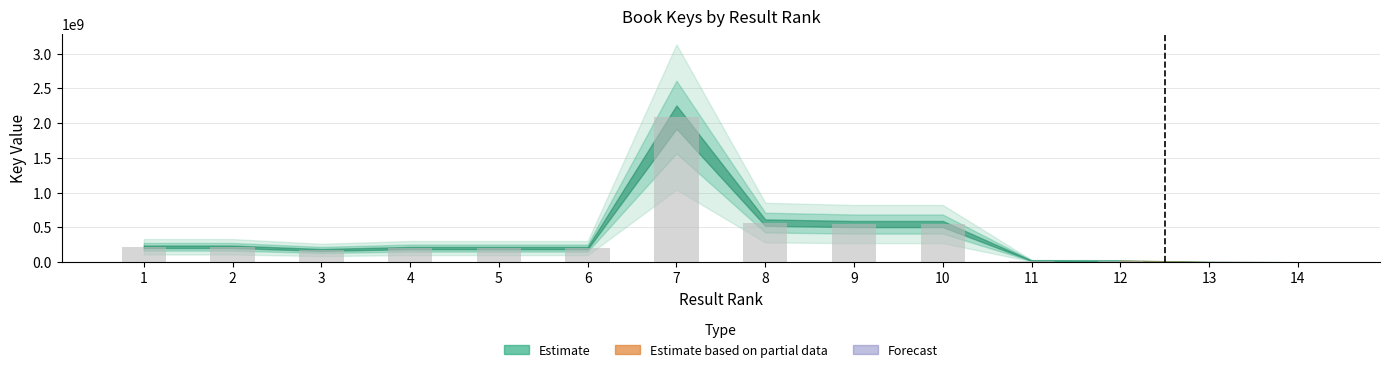

Is it true that the value at 1 is 222033757?

True